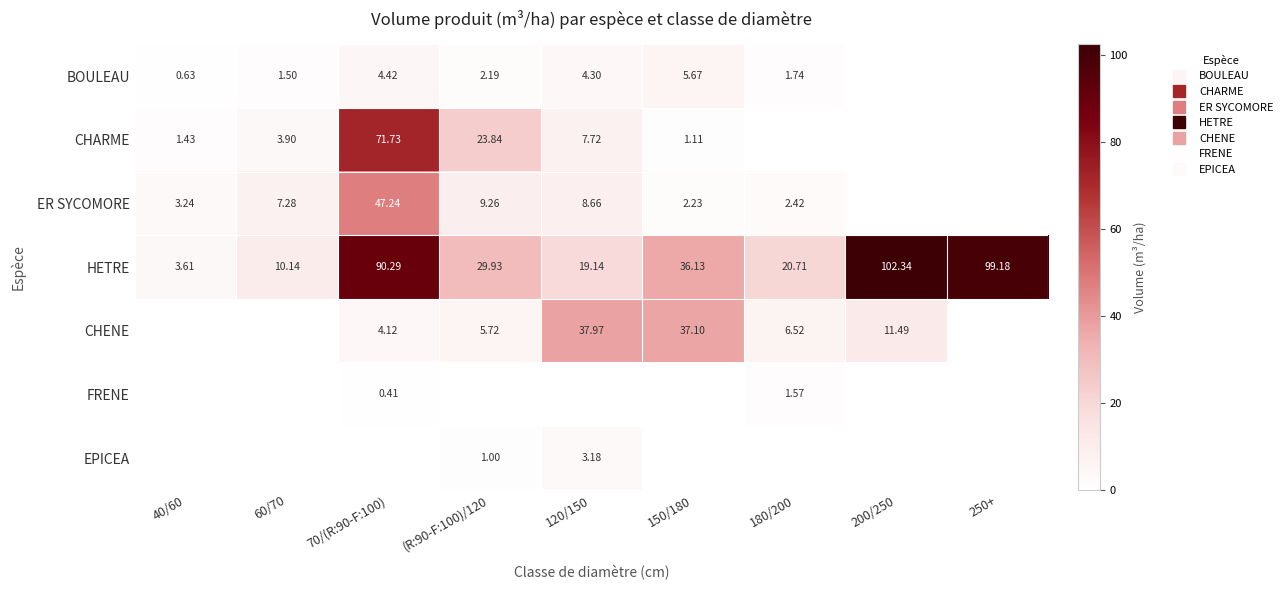

Read the CHARME value at 40/60.

1.4